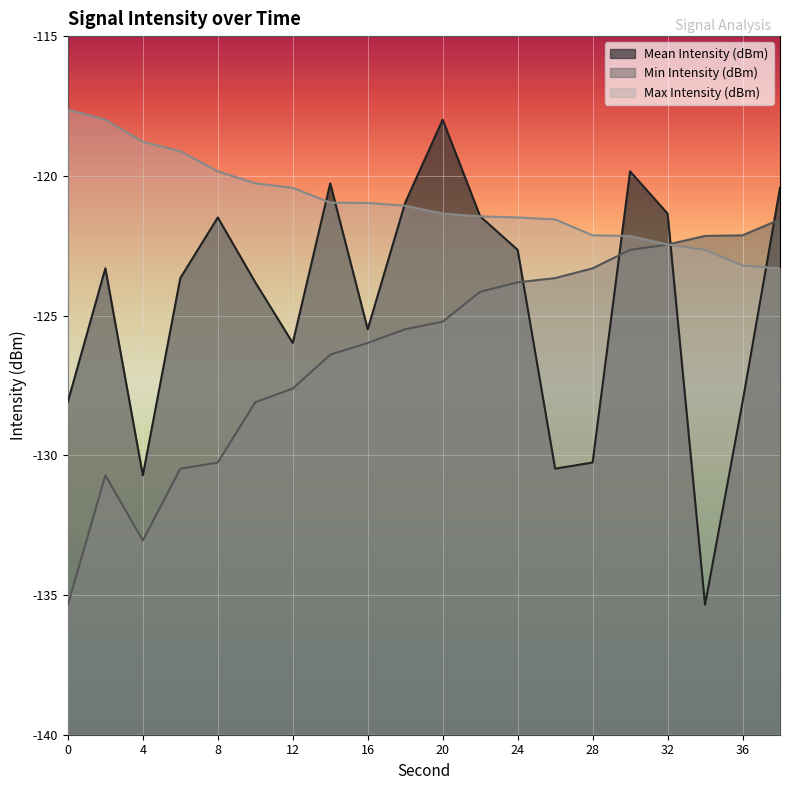

What is the value of the Max Intensity (dBm) point at the 19th from the left?

-123.2